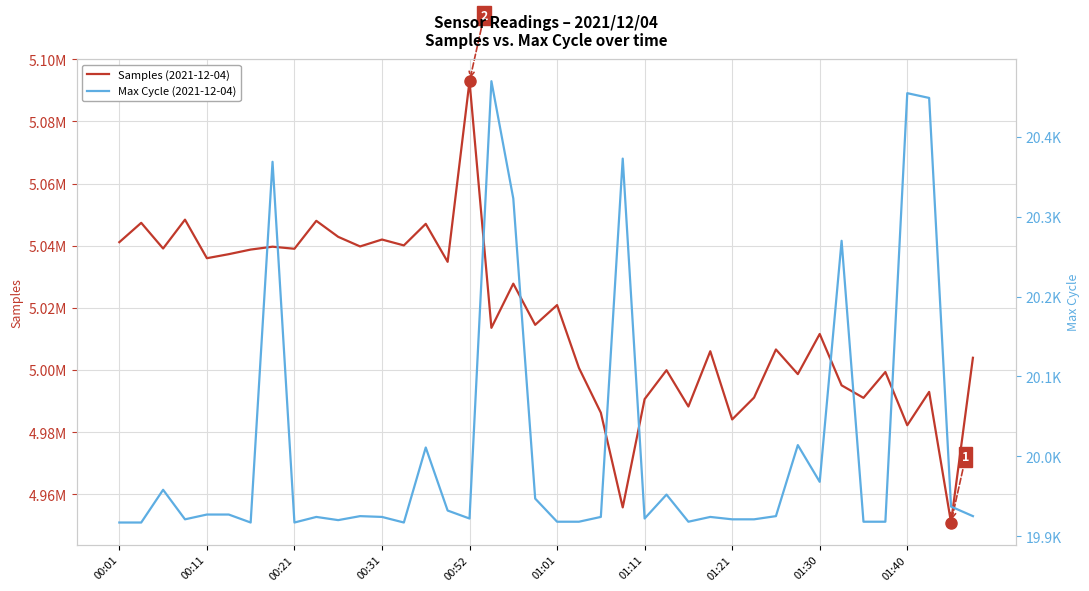

The value of Samples (2021-12-04) at 19 is 7961092. True or false?

False